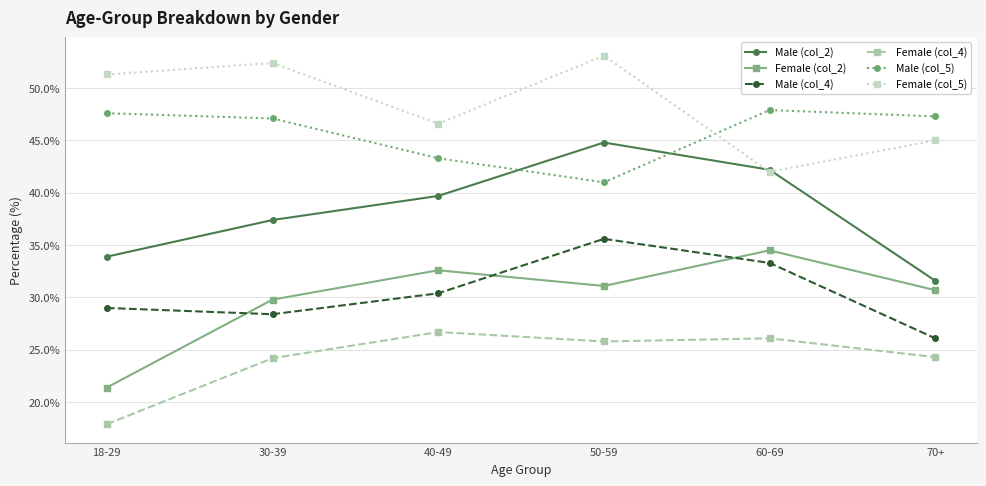

Between 50-59 and 60-69, which series saw the biggest shift?

Female (col_5)